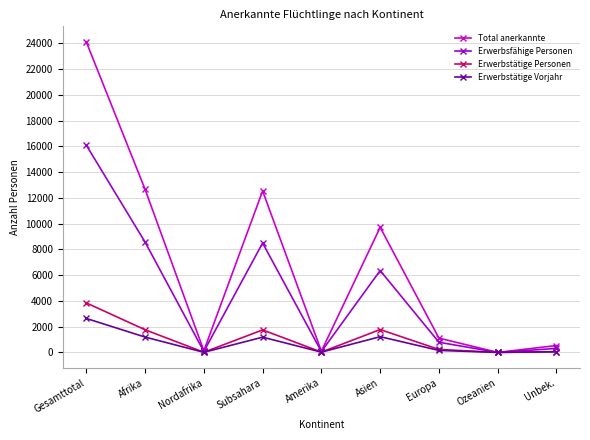

At which category does Erwerbstätige Personen reach its first local valley?

Nordafrika